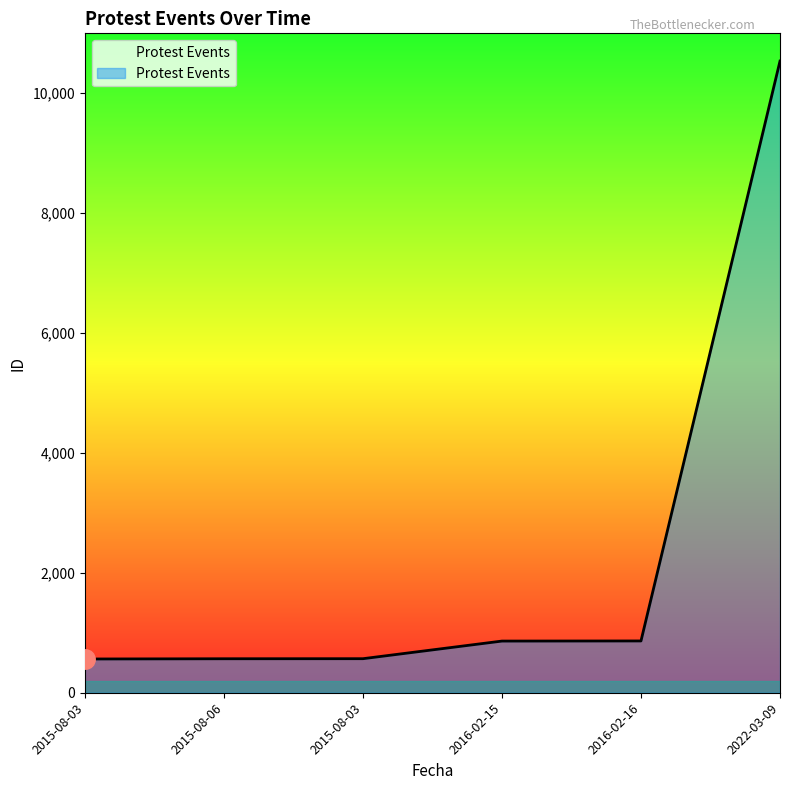

Count the number of categories in the chart.

6